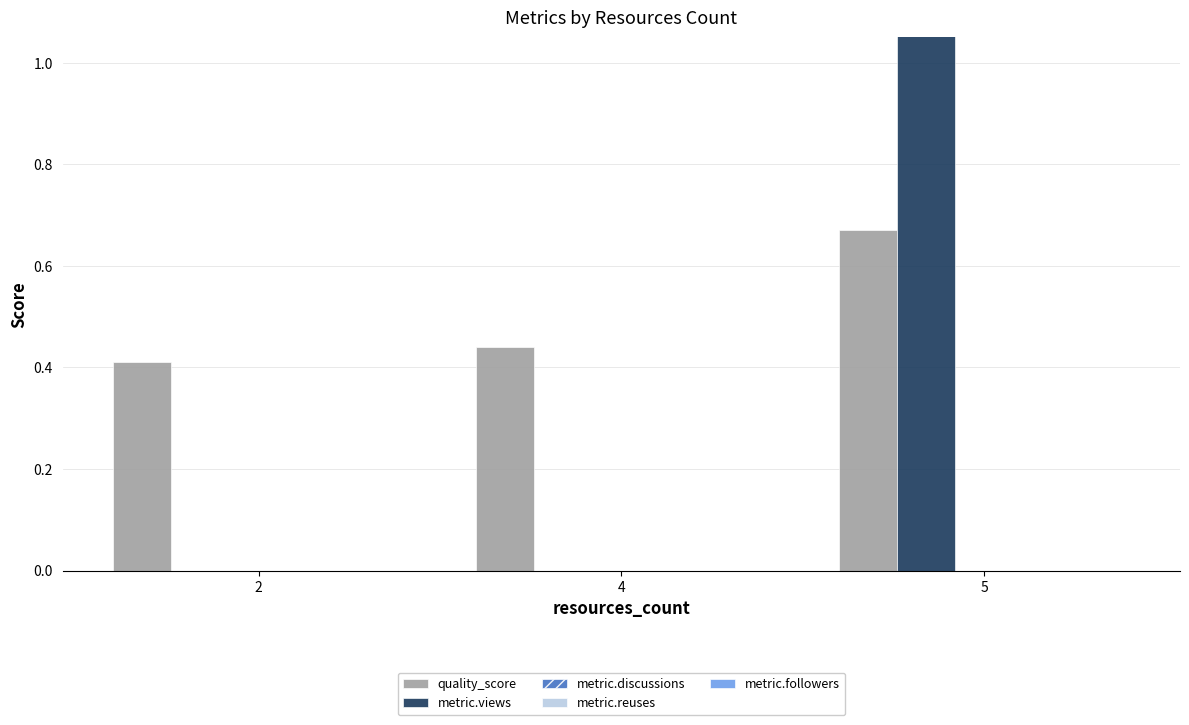

Reading left to right, transcribe all the data shown in this chart.

quality_score: 0.4	0.4	0.7
metric.views: 0.0	0.0	23.0
metric.discussions: 0.0	0.0	0.0
metric.reuses: 0.0	0.0	0.0
metric.followers: 0.0	0.0	0.0